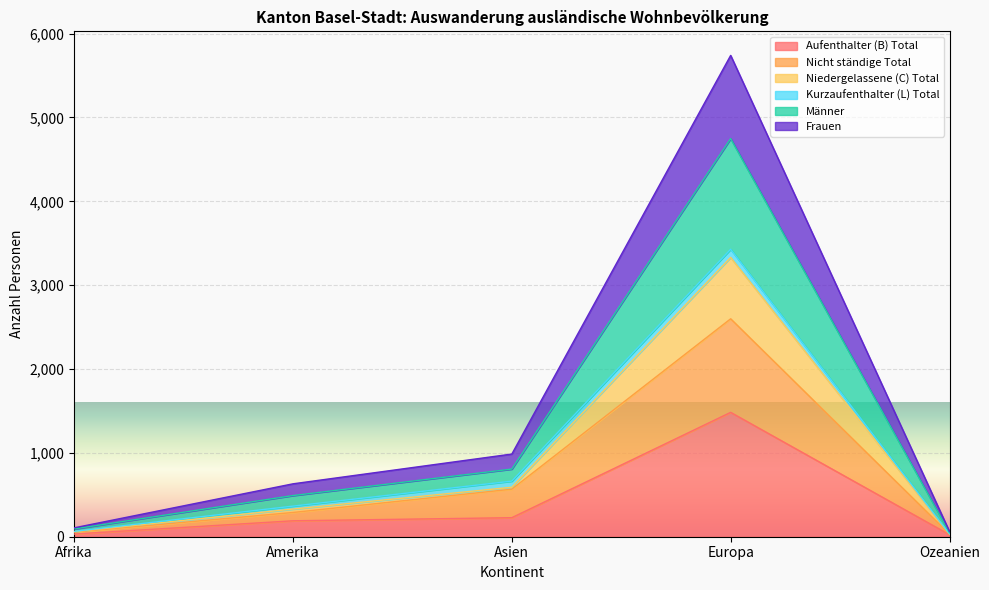

At which category is the sum across all series the highest?

Europa